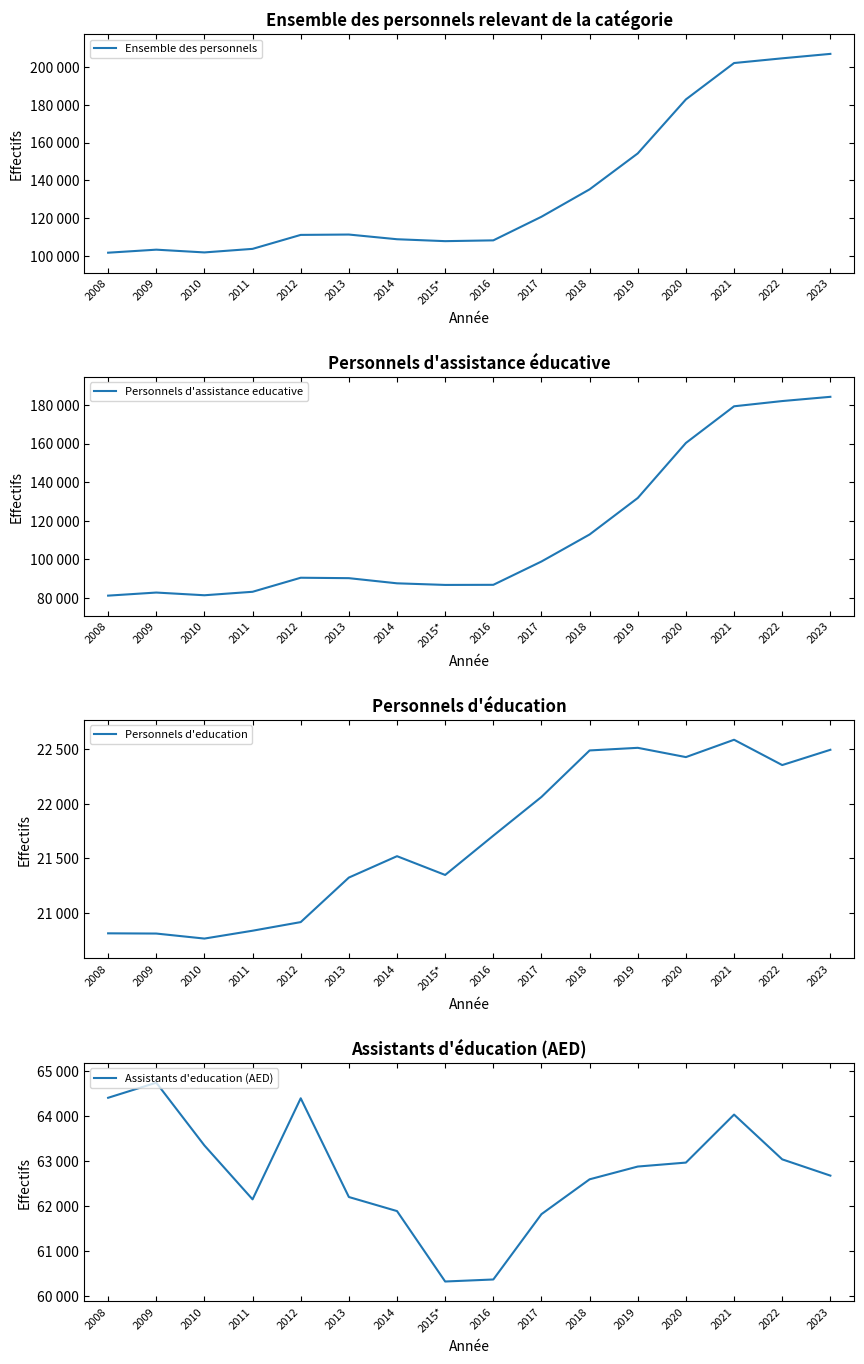

What is the spread (max minus min) of values at 2015*?

86644